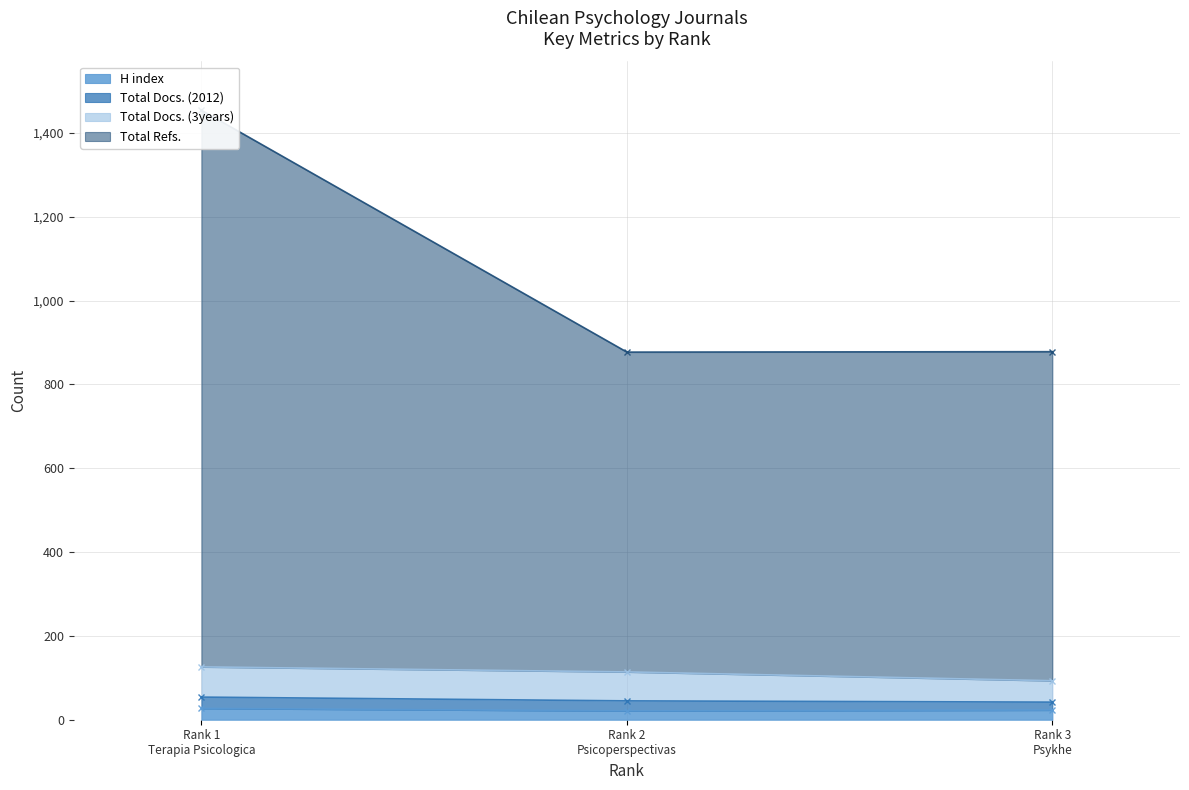

Which series has the widest spread of values?

Total Refs.